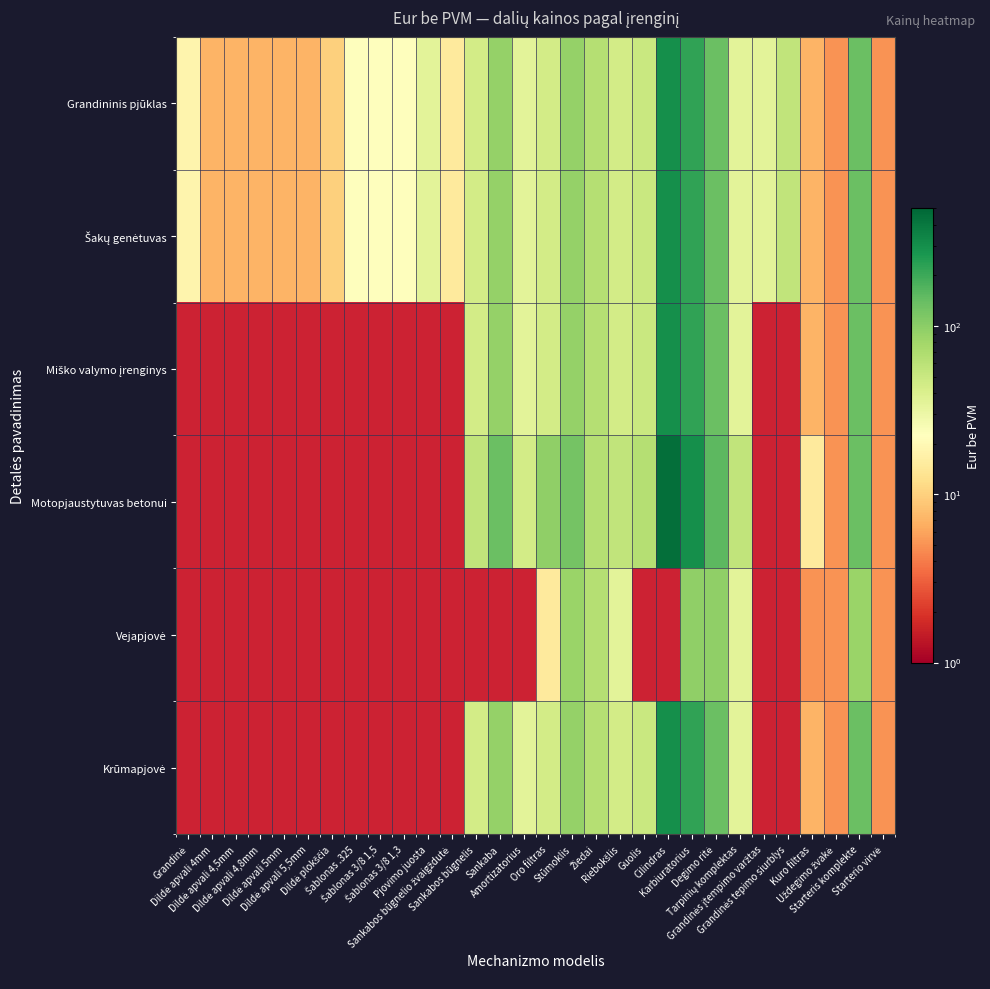

At how many categories does at least one series exceed 255?

2